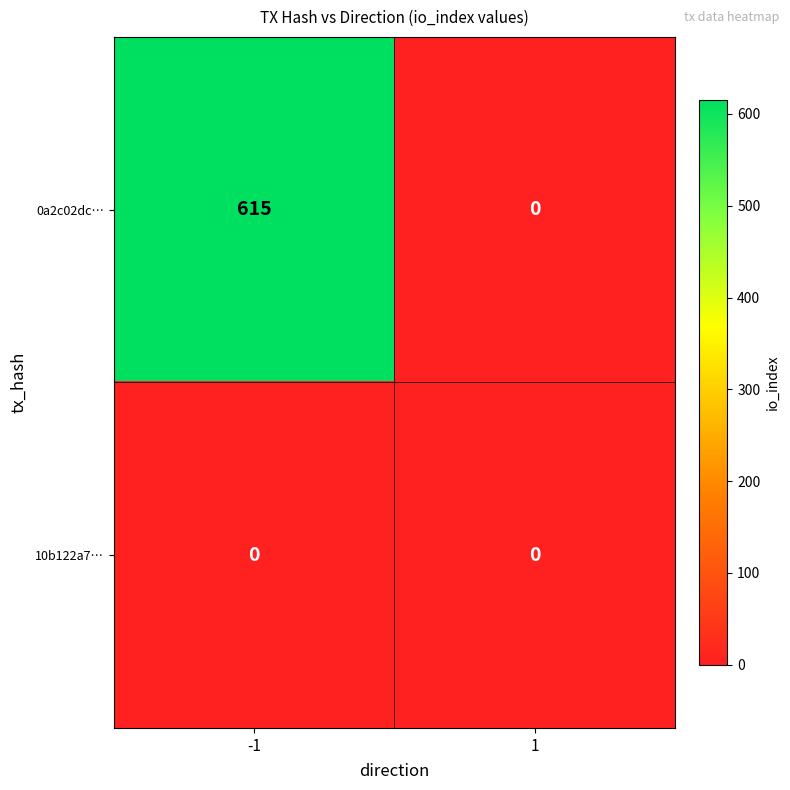

Reading left to right, extract all data points from this chart.

0a2c02dc…: -1=615	1=0
10b122a7…: -1=0	1=0